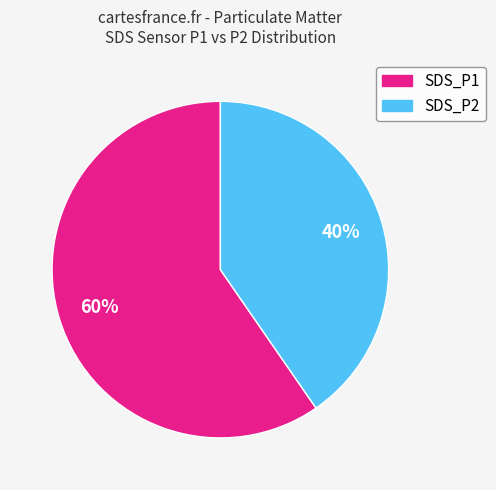

Approximately how many times larger is the value at SDS_P2 compared to SDS_P1?

0.7